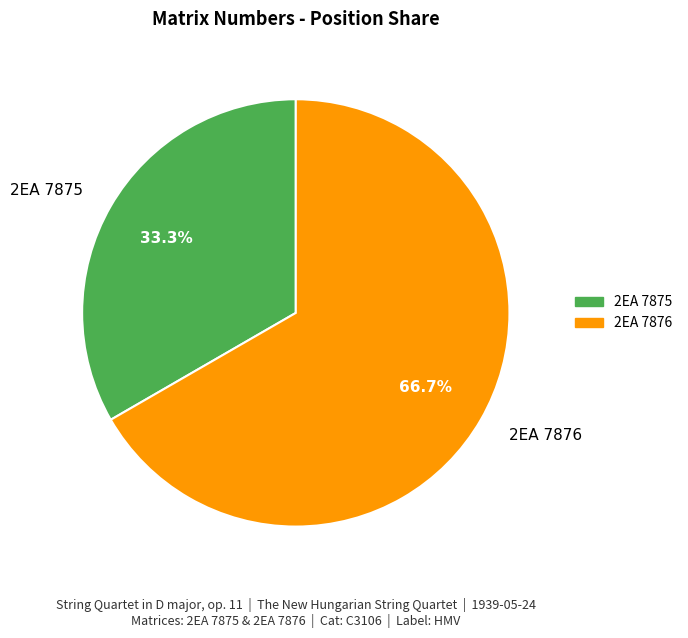

Rank the categories by value from lowest to highest.

2EA 7875, 2EA 7876